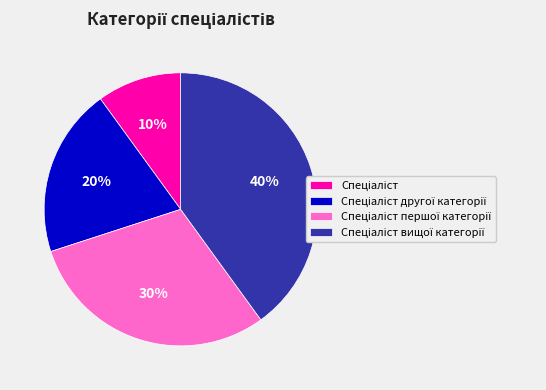

To the nearest percent, what is the difference between the largest and smallest slice percentages?

30%